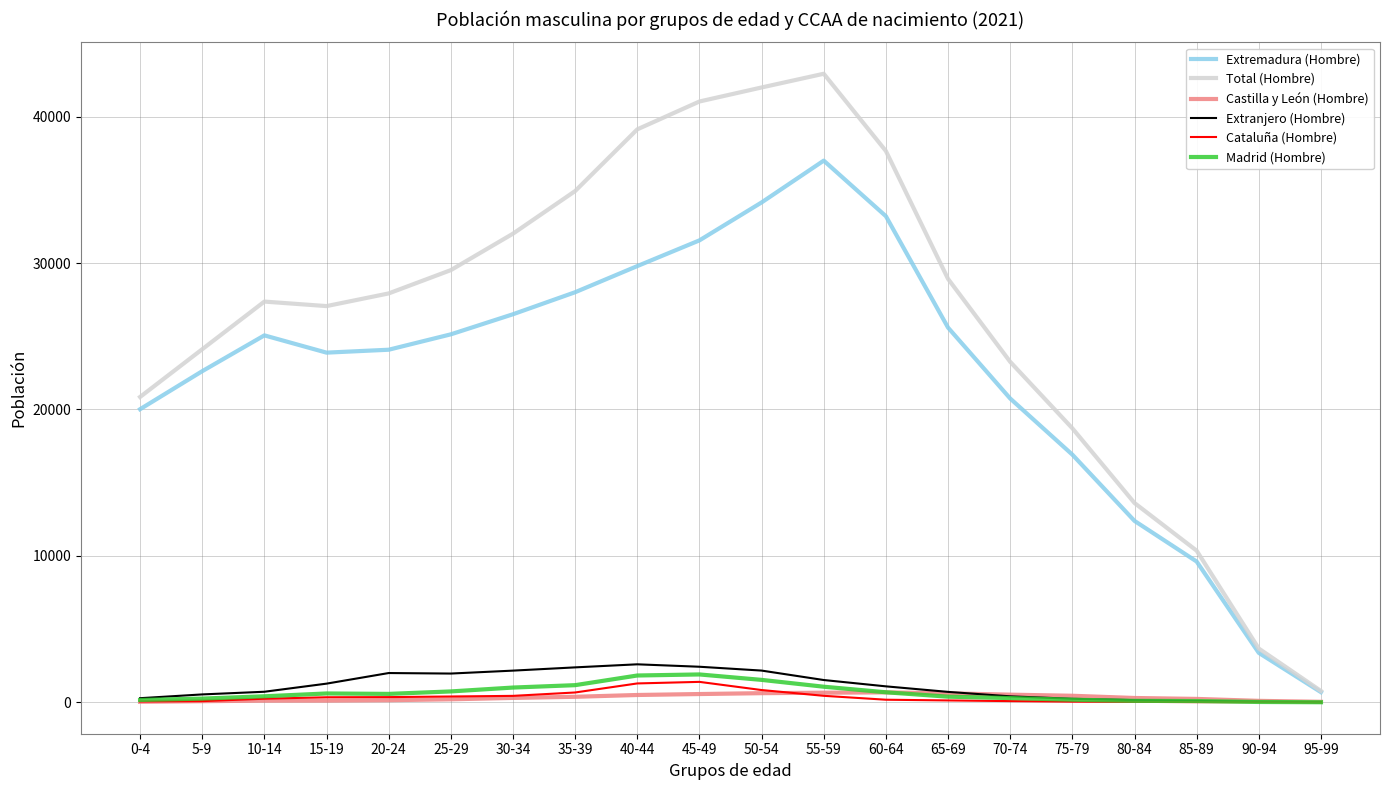

Between 45-49 and 85-89, which series saw the biggest shift?

Total (Hombre)